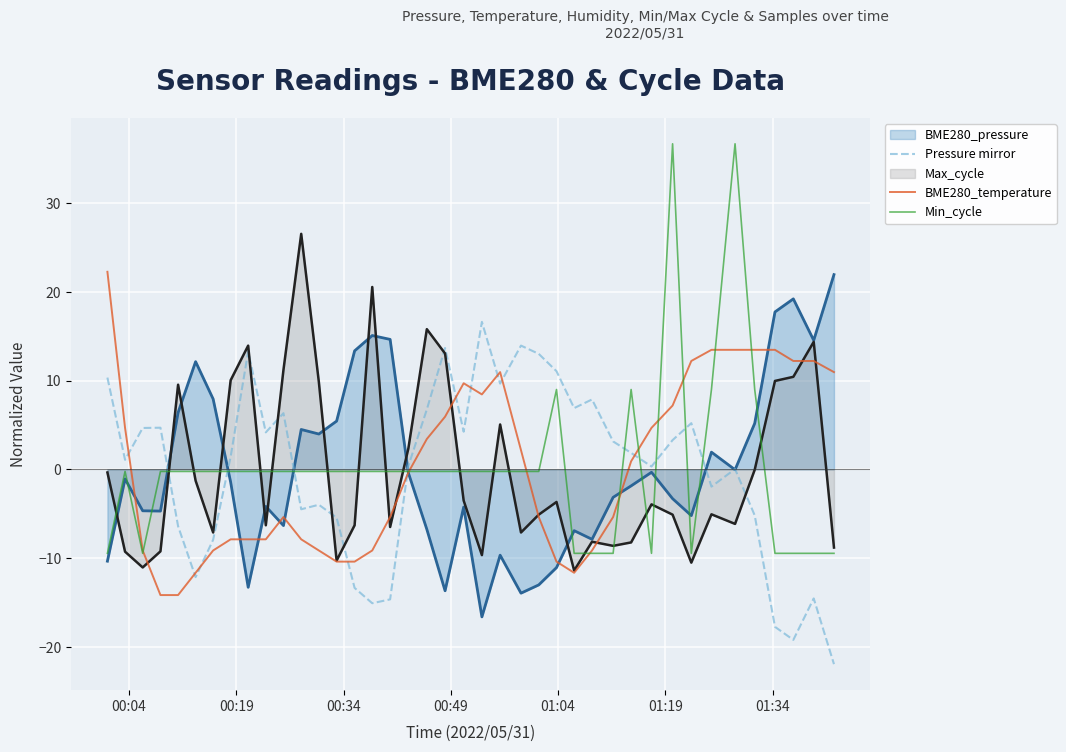

Which series has the largest range (max minus min)?

Min_cycle